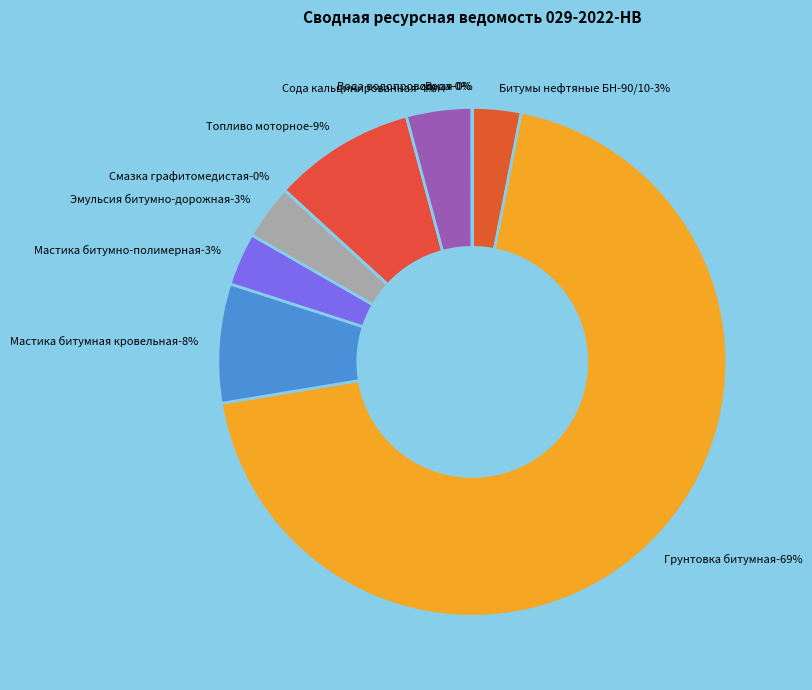

Which category has the biggest portion of the pie?

Грунтовка битумная